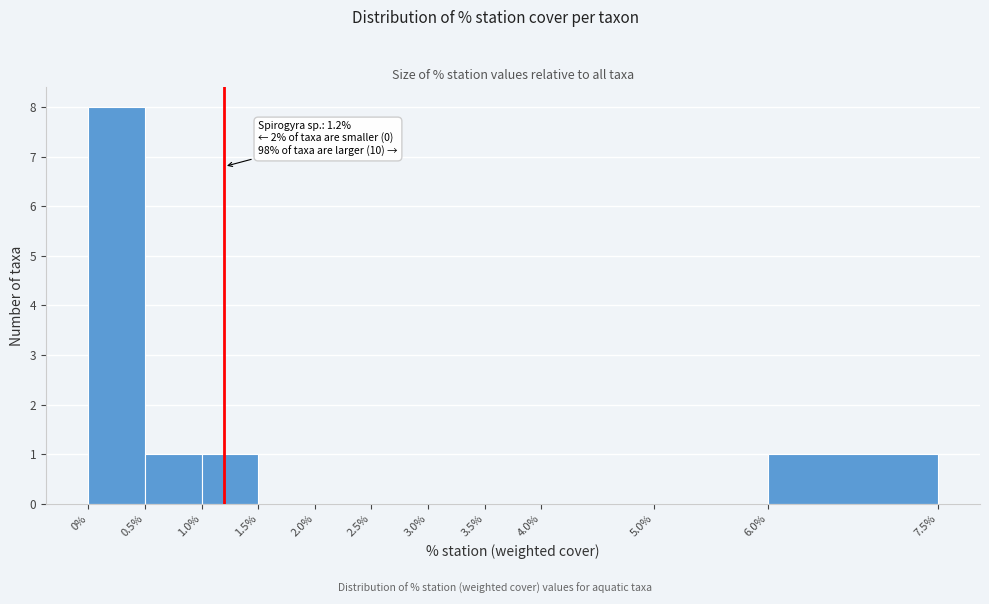

Over which range of the x-axis is the bar tallest?

0% to 0.5%